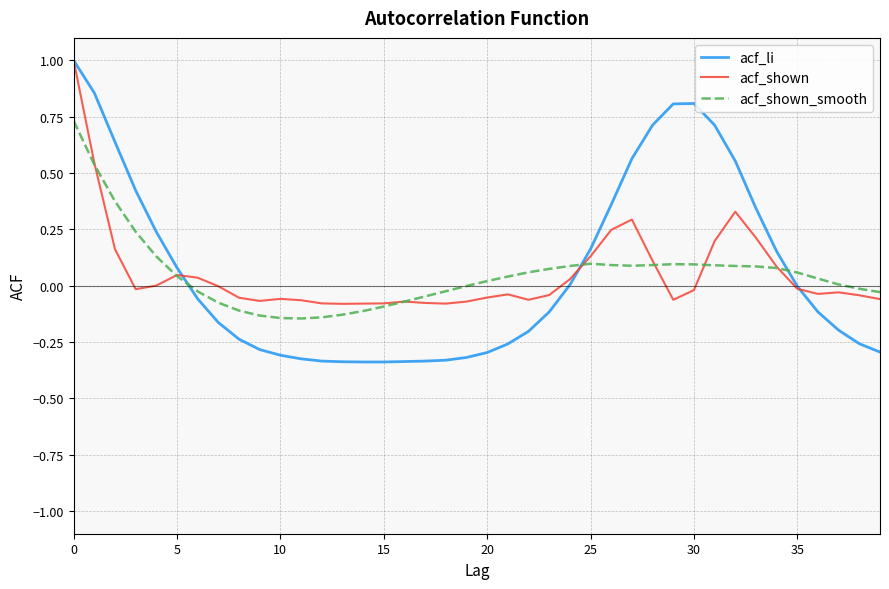

What is the highest value of the acf_shown series?

1.0